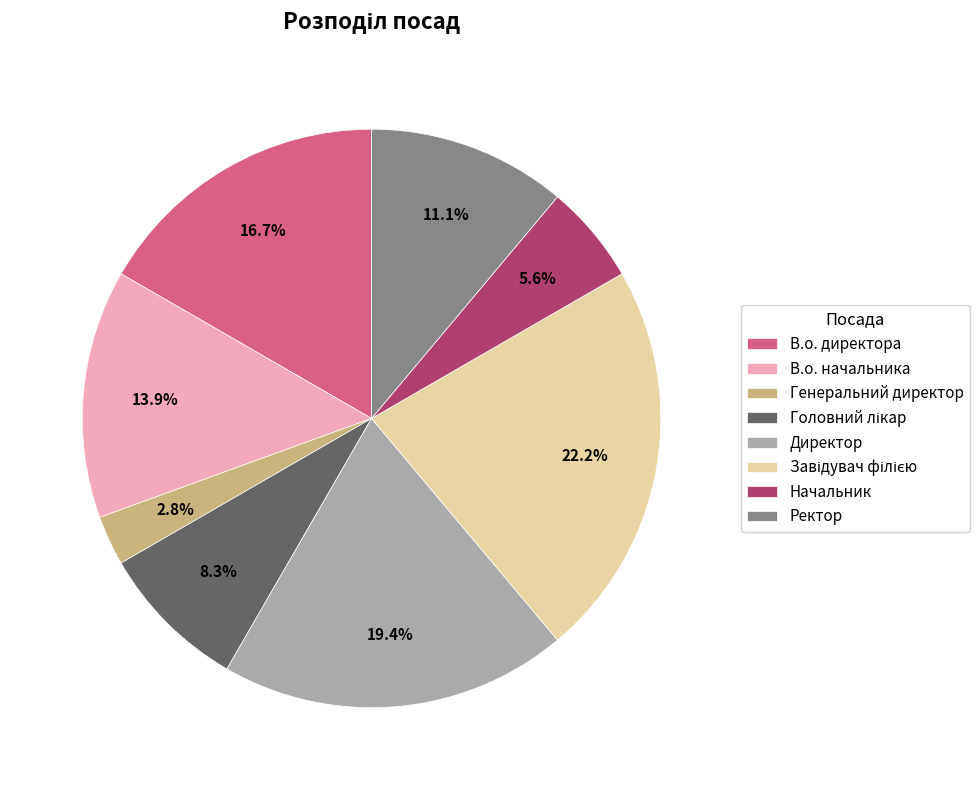

What is the total percentage of В.о. директора and Ректор?

27.8%